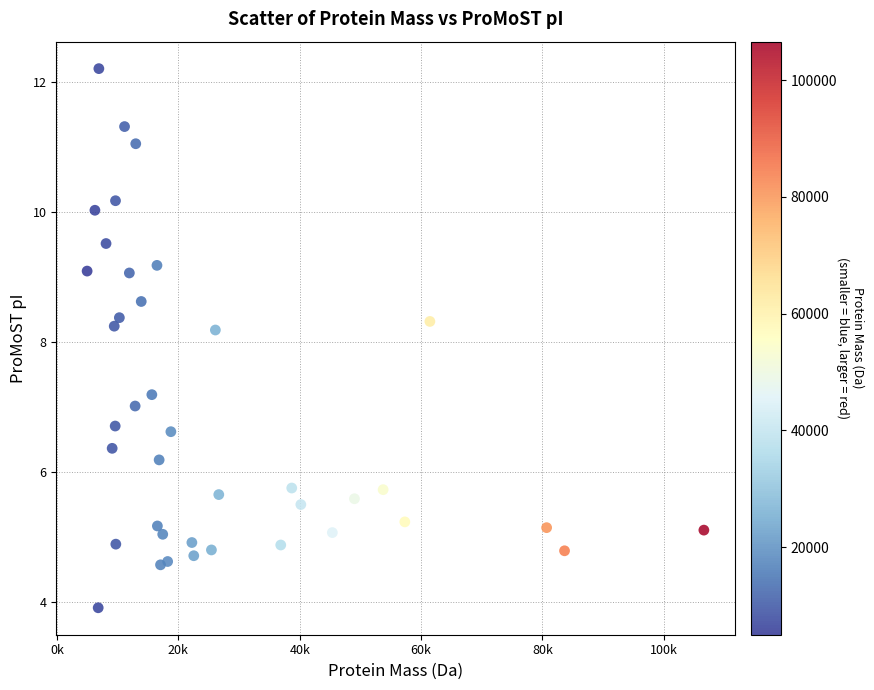

What is the range of X values (max minus min)?

101619.4